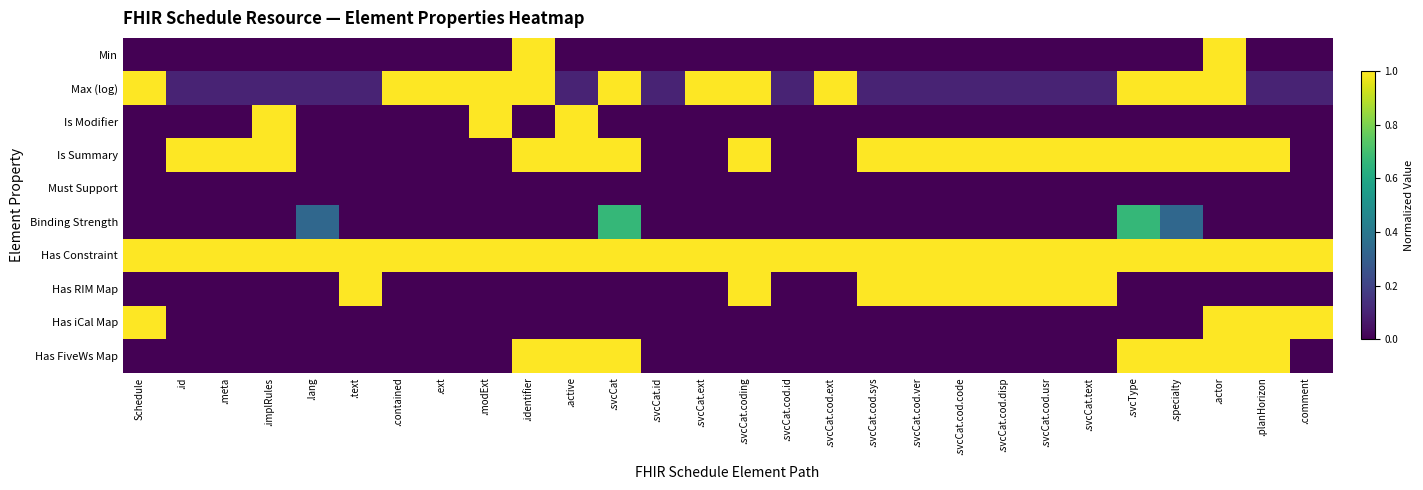

Reading left to right, transcribe all the data shown in this chart.

Min: Schedule=0.0	.id=0.0	.meta=0.0	.implRules=0.0	.lang=0.0	.text=0.0	.contained=0.0	.ext=0.0	.modExt=0.0	.identifier=1.0	.active=0.0	.svcCat=0.0	.svcCat.id=0.0	.svcCat.ext=0.0	.svcCat.coding=0.0	.svcCat.cod.id=0.0	.svcCat.cod.ext=0.0	.svcCat.cod.sys=0.0	.svcCat.cod.ver=0.0	.svcCat.cod.code=0.0	.svcCat.cod.disp=0.0	.svcCat.cod.usr=0.0	.svcCat.text=0.0	.svcType=0.0	.specialty=0.0	.actor=1.0	.planHorizon=0.0	.comment=0.0
Max (log): Schedule=1.0	.id=0.1	.meta=0.1	.implRules=0.1	.lang=0.1	.text=0.1	.contained=1.0	.ext=1.0	.modExt=1.0	.identifier=1.0	.active=0.1	.svcCat=1.0	.svcCat.id=0.1	.svcCat.ext=1.0	.svcCat.coding=1.0	.svcCat.cod.id=0.1	.svcCat.cod.ext=1.0	.svcCat.cod.sys=0.1	.svcCat.cod.ver=0.1	.svcCat.cod.code=0.1	.svcCat.cod.disp=0.1	.svcCat.cod.usr=0.1	.svcCat.text=0.1	.svcType=1.0	.specialty=1.0	.actor=1.0	.planHorizon=0.1	.comment=0.1
Is Modifier: Schedule=0.0	.id=0.0	.meta=0.0	.implRules=1.0	.lang=0.0	.text=0.0	.contained=0.0	.ext=0.0	.modExt=1.0	.identifier=0.0	.active=1.0	.svcCat=0.0	.svcCat.id=0.0	.svcCat.ext=0.0	.svcCat.coding=0.0	.svcCat.cod.id=0.0	.svcCat.cod.ext=0.0	.svcCat.cod.sys=0.0	.svcCat.cod.ver=0.0	.svcCat.cod.code=0.0	.svcCat.cod.disp=0.0	.svcCat.cod.usr=0.0	.svcCat.text=0.0	.svcType=0.0	.specialty=0.0	.actor=0.0	.planHorizon=0.0	.comment=0.0
Is Summary: Schedule=0.0	.id=1.0	.meta=1.0	.implRules=1.0	.lang=0.0	.text=0.0	.contained=0.0	.ext=0.0	.modExt=0.0	.identifier=1.0	.active=1.0	.svcCat=1.0	.svcCat.id=0.0	.svcCat.ext=0.0	.svcCat.coding=1.0	.svcCat.cod.id=0.0	.svcCat.cod.ext=0.0	.svcCat.cod.sys=1.0	.svcCat.cod.ver=1.0	.svcCat.cod.code=1.0	.svcCat.cod.disp=1.0	.svcCat.cod.usr=1.0	.svcCat.text=1.0	.svcType=1.0	.specialty=1.0	.actor=1.0	.planHorizon=1.0	.comment=0.0
Must Support: Schedule=0.0	.id=0.0	.meta=0.0	.implRules=0.0	.lang=0.0	.text=0.0	.contained=0.0	.ext=0.0	.modExt=0.0	.identifier=0.0	.active=0.0	.svcCat=0.0	.svcCat.id=0.0	.svcCat.ext=0.0	.svcCat.coding=0.0	.svcCat.cod.id=0.0	.svcCat.cod.ext=0.0	.svcCat.cod.sys=0.0	.svcCat.cod.ver=0.0	.svcCat.cod.code=0.0	.svcCat.cod.disp=0.0	.svcCat.cod.usr=0.0	.svcCat.text=0.0	.svcType=0.0	.specialty=0.0	.actor=0.0	.planHorizon=0.0	.comment=0.0
Binding Strength: Schedule=0.0	.id=0.0	.meta=0.0	.implRules=0.0	.lang=0.3	.text=0.0	.contained=0.0	.ext=0.0	.modExt=0.0	.identifier=0.0	.active=0.0	.svcCat=0.7	.svcCat.id=0.0	.svcCat.ext=0.0	.svcCat.coding=0.0	.svcCat.cod.id=0.0	.svcCat.cod.ext=0.0	.svcCat.cod.sys=0.0	.svcCat.cod.ver=0.0	.svcCat.cod.code=0.0	.svcCat.cod.disp=0.0	.svcCat.cod.usr=0.0	.svcCat.text=0.0	.svcType=0.7	.specialty=0.3	.actor=0.0	.planHorizon=0.0	.comment=0.0
Has Constraint: Schedule=1.0	.id=1.0	.meta=1.0	.implRules=1.0	.lang=1.0	.text=1.0	.contained=1.0	.ext=1.0	.modExt=1.0	.identifier=1.0	.active=1.0	.svcCat=1.0	.svcCat.id=1.0	.svcCat.ext=1.0	.svcCat.coding=1.0	.svcCat.cod.id=1.0	.svcCat.cod.ext=1.0	.svcCat.cod.sys=1.0	.svcCat.cod.ver=1.0	.svcCat.cod.code=1.0	.svcCat.cod.disp=1.0	.svcCat.cod.usr=1.0	.svcCat.text=1.0	.svcType=1.0	.specialty=1.0	.actor=1.0	.planHorizon=1.0	.comment=1.0
Has RIM Map: Schedule=0.0	.id=0.0	.meta=0.0	.implRules=0.0	.lang=0.0	.text=1.0	.contained=0.0	.ext=0.0	.modExt=0.0	.identifier=0.0	.active=0.0	.svcCat=0.0	.svcCat.id=0.0	.svcCat.ext=0.0	.svcCat.coding=1.0	.svcCat.cod.id=0.0	.svcCat.cod.ext=0.0	.svcCat.cod.sys=1.0	.svcCat.cod.ver=1.0	.svcCat.cod.code=1.0	.svcCat.cod.disp=1.0	.svcCat.cod.usr=1.0	.svcCat.text=1.0	.svcType=0.0	.specialty=0.0	.actor=0.0	.planHorizon=0.0	.comment=0.0
Has iCal Map: Schedule=1.0	.id=0.0	.meta=0.0	.implRules=0.0	.lang=0.0	.text=0.0	.contained=0.0	.ext=0.0	.modExt=0.0	.identifier=0.0	.active=0.0	.svcCat=0.0	.svcCat.id=0.0	.svcCat.ext=0.0	.svcCat.coding=0.0	.svcCat.cod.id=0.0	.svcCat.cod.ext=0.0	.svcCat.cod.sys=0.0	.svcCat.cod.ver=0.0	.svcCat.cod.code=0.0	.svcCat.cod.disp=0.0	.svcCat.cod.usr=0.0	.svcCat.text=0.0	.svcType=0.0	.specialty=0.0	.actor=1.0	.planHorizon=1.0	.comment=1.0
Has FiveWs Map: Schedule=0.0	.id=0.0	.meta=0.0	.implRules=0.0	.lang=0.0	.text=0.0	.contained=0.0	.ext=0.0	.modExt=0.0	.identifier=1.0	.active=1.0	.svcCat=1.0	.svcCat.id=0.0	.svcCat.ext=0.0	.svcCat.coding=0.0	.svcCat.cod.id=0.0	.svcCat.cod.ext=0.0	.svcCat.cod.sys=0.0	.svcCat.cod.ver=0.0	.svcCat.cod.code=0.0	.svcCat.cod.disp=0.0	.svcCat.cod.usr=0.0	.svcCat.text=0.0	.svcType=1.0	.specialty=1.0	.actor=1.0	.planHorizon=1.0	.comment=0.0